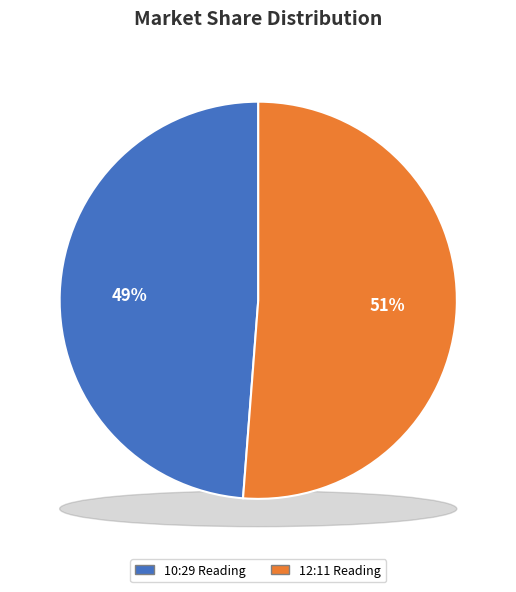

To the nearest percent, what is the difference between the 2017-04-28T10:29:55.431Z and 2017-04-28T12:11:57.636Z slice percentages?

2%